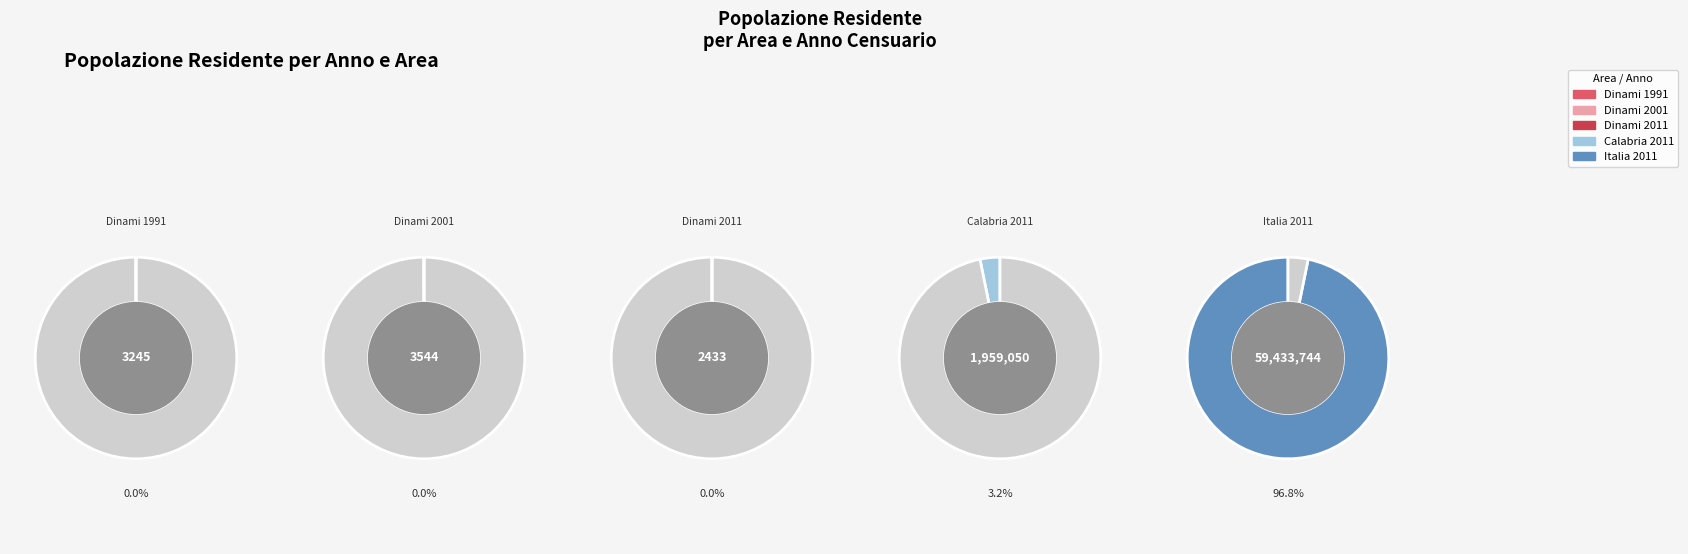

How many slices are in this pie chart?

5